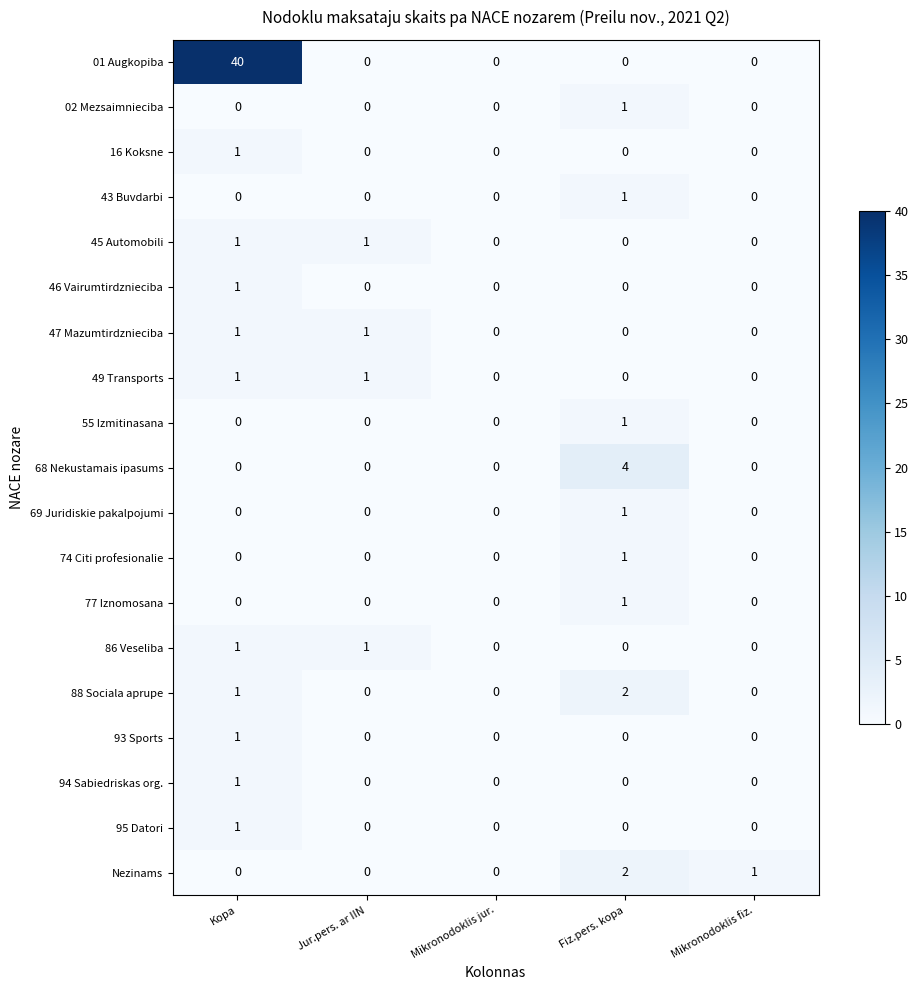

How many distinct data groups are displayed?

19